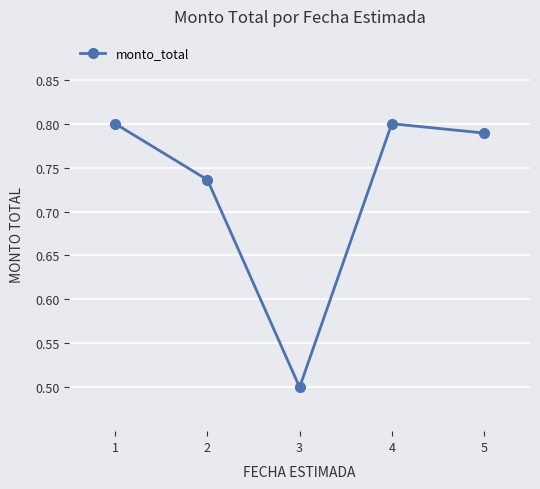

What is the difference between the values at 2 and 3?

0.2